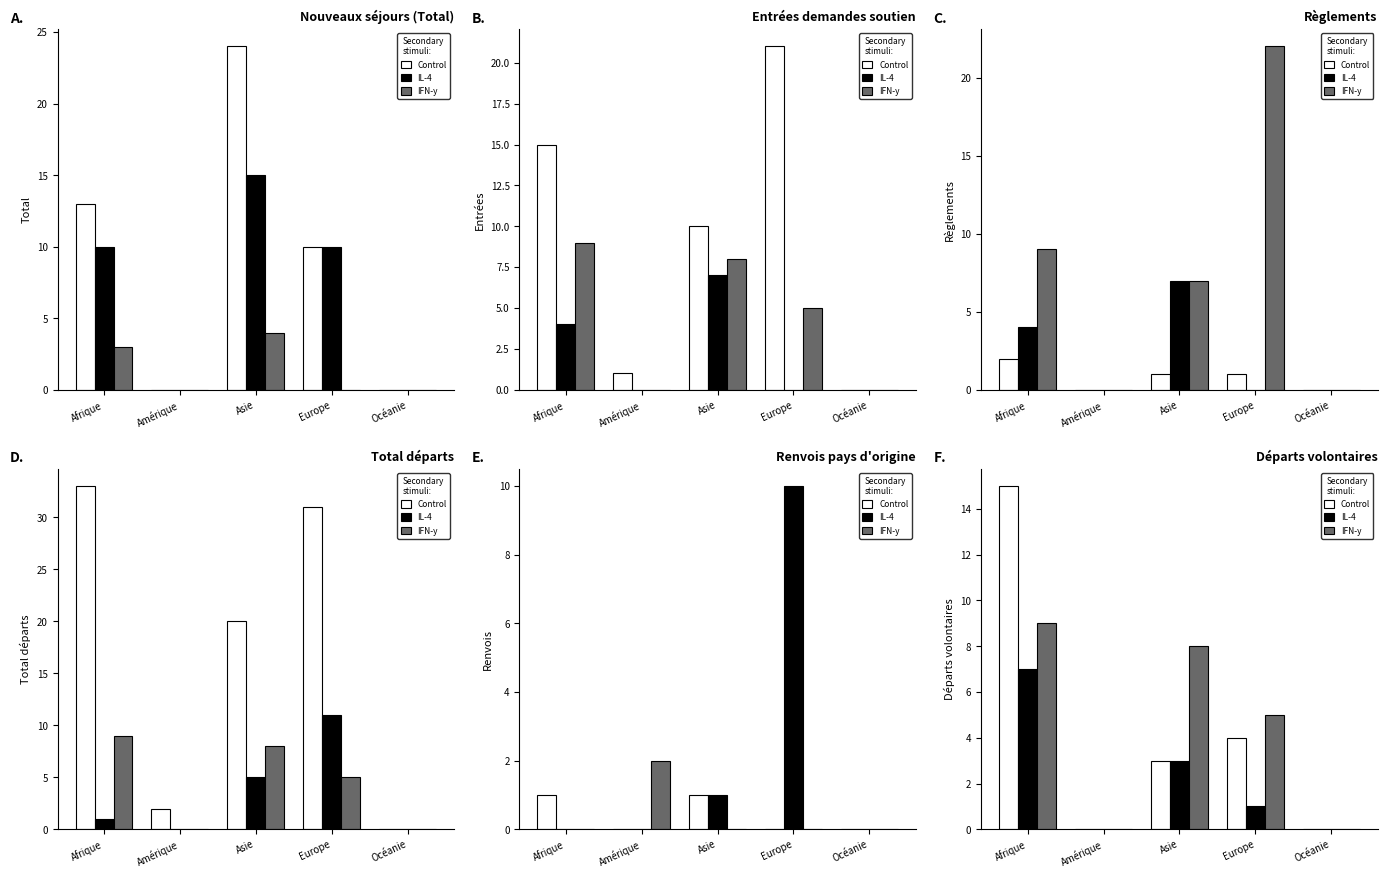

Where does the Control series first go above 3?

Afrique